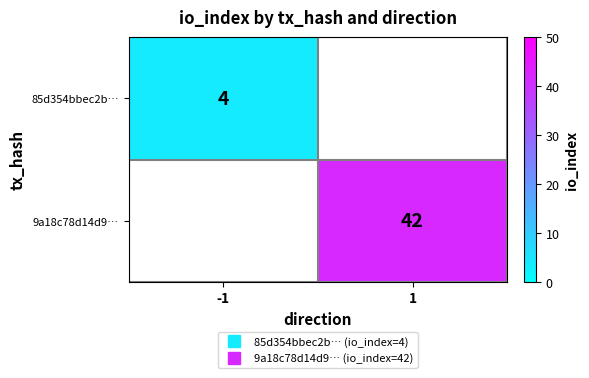

At which label is 85d354bbec2b… closest to 4?

-1